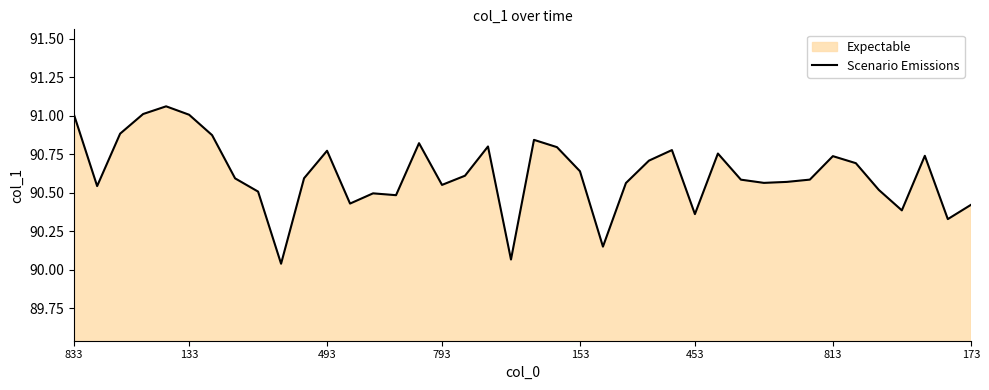

What is the difference between the maximum and minimum values?

1.0